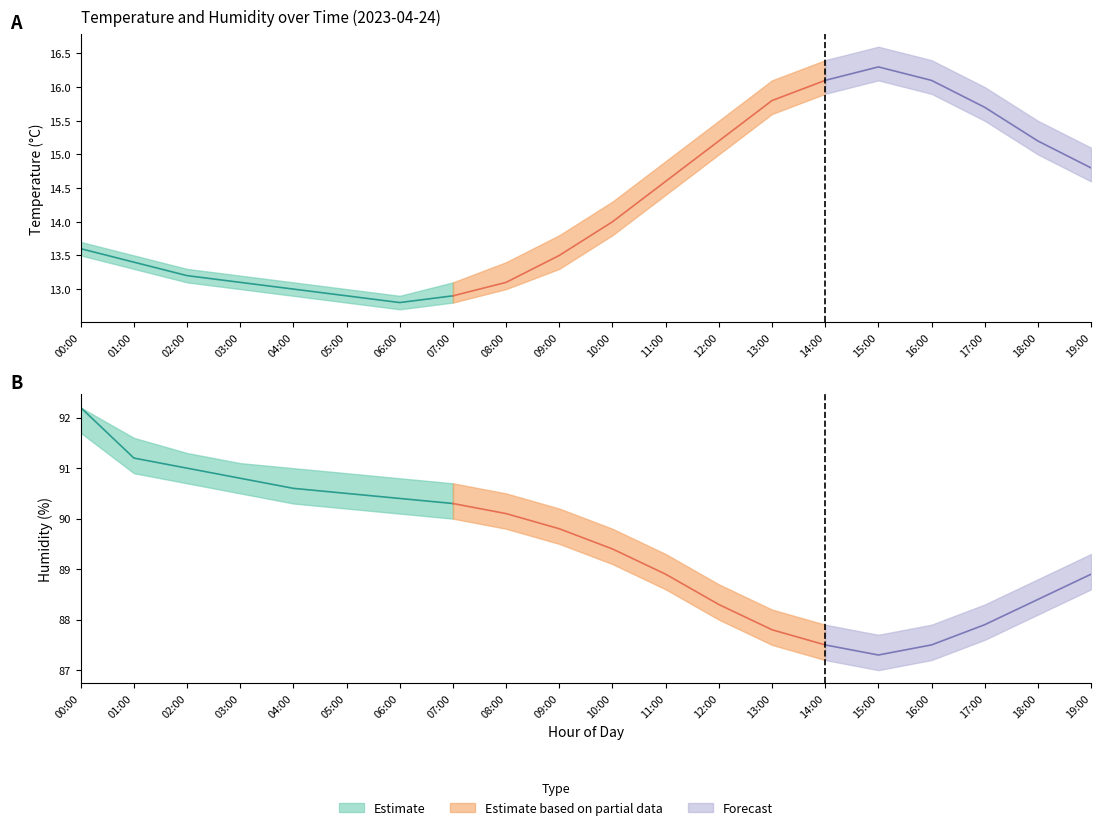

True or false: humidity has a value of 114.5 at 13:00.

False